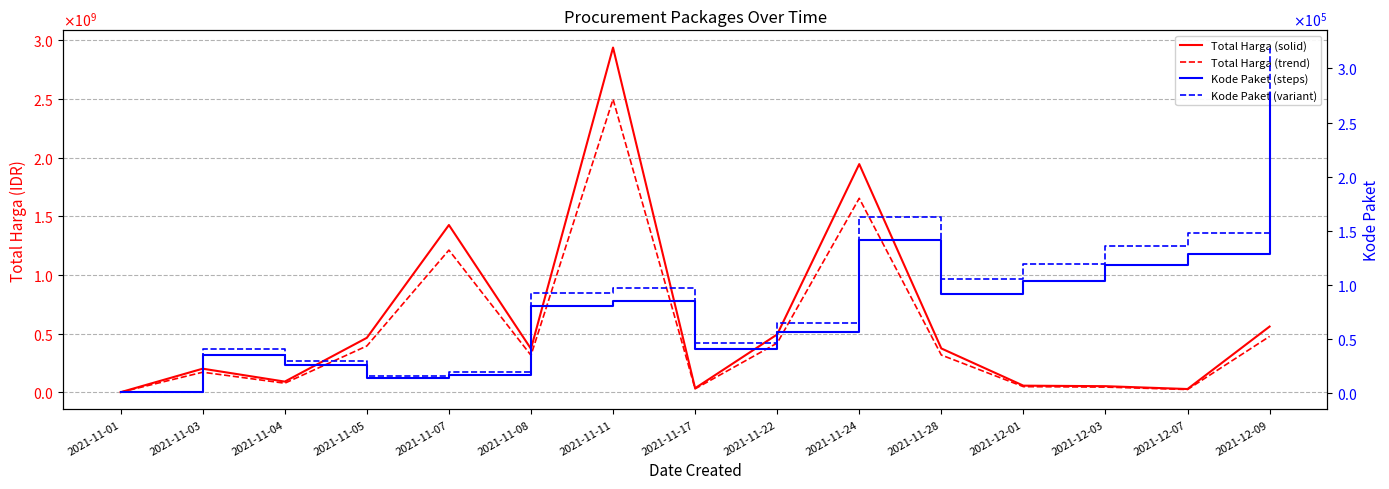

In Kode Paket (steps), how many points are lower than both neighbors (excluding endpoints)?

3